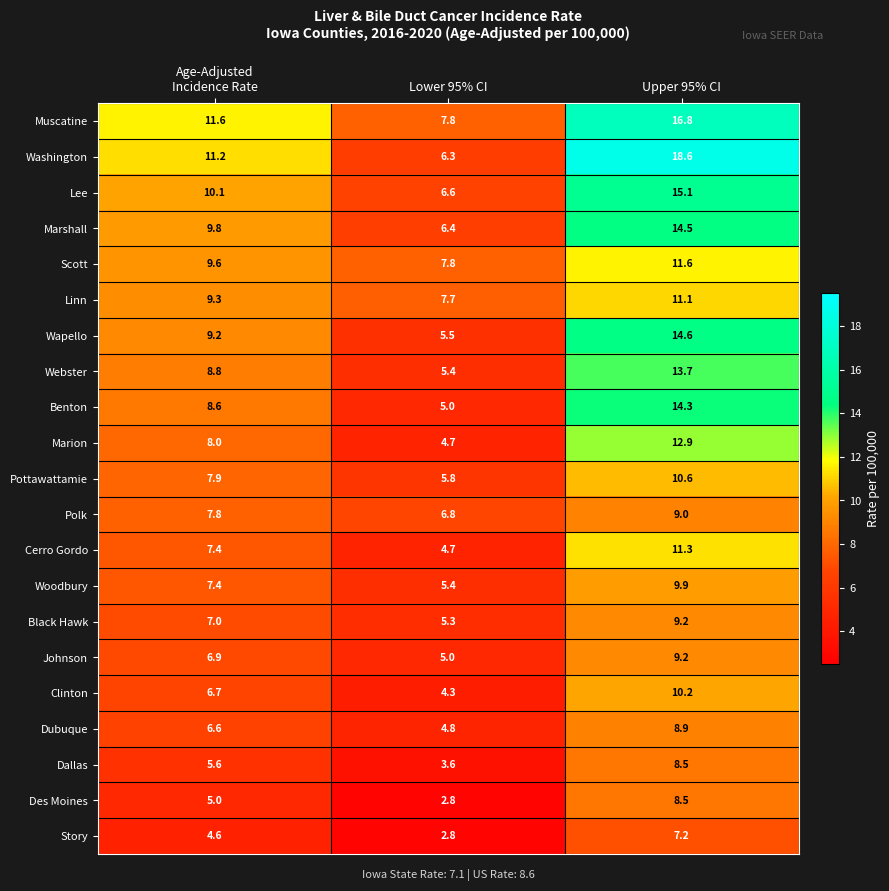

Is it true that Dallas equals 8.5 at Upper 95% CI?

True